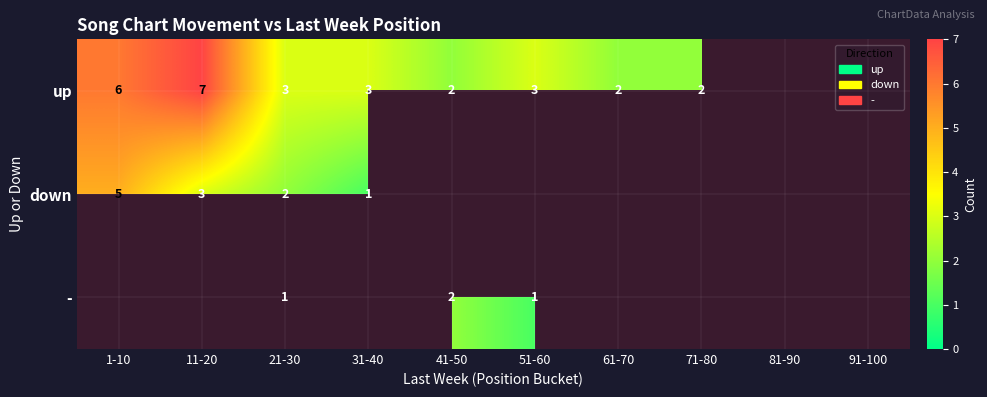

Is it true that up equals 1 at 31-40?

False